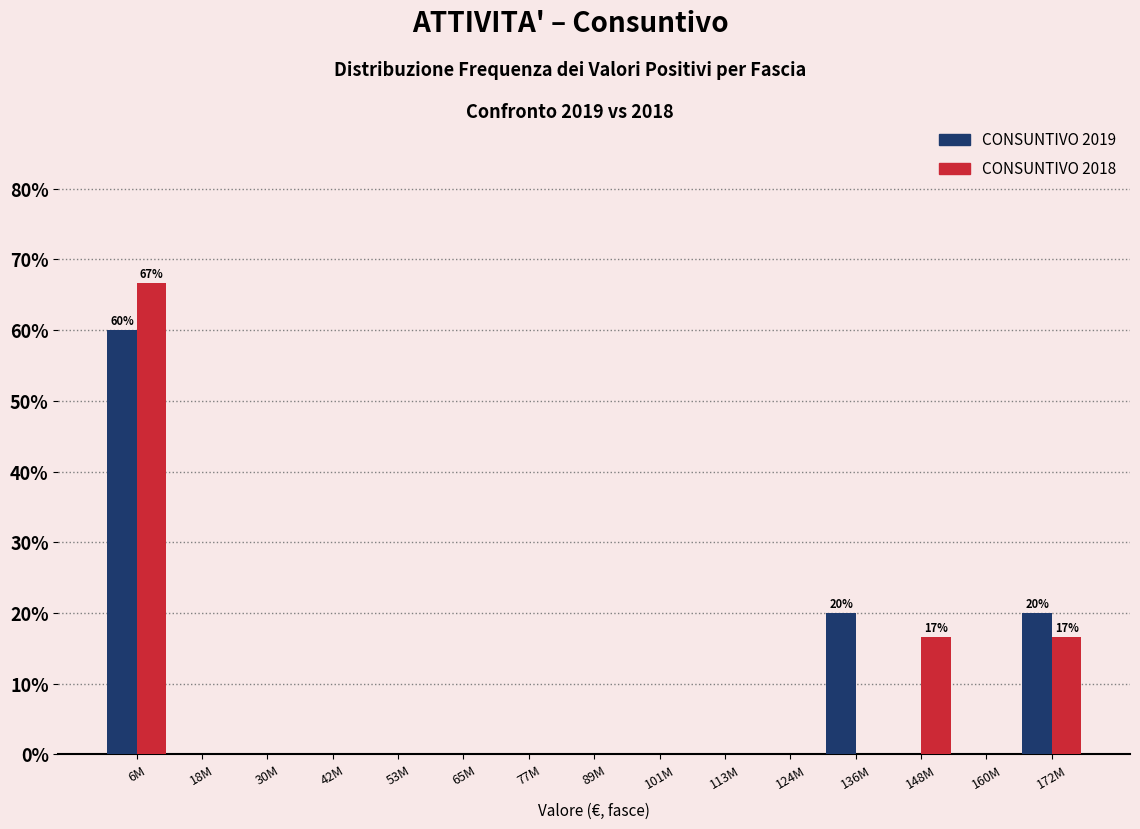

Are the bars horizontal?

No